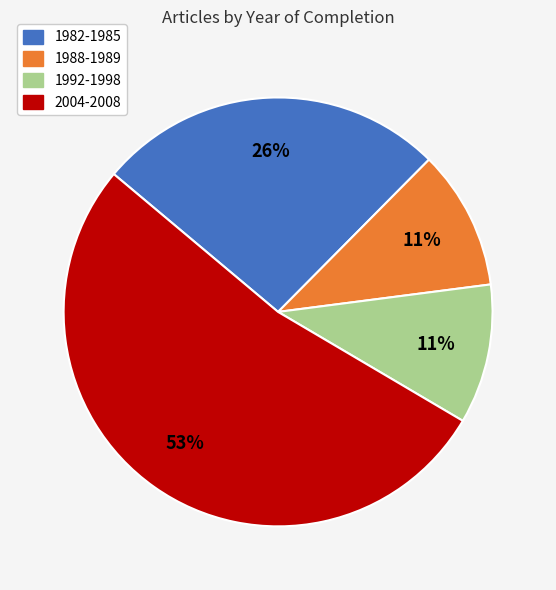

Which slice is the largest?

2004-2008